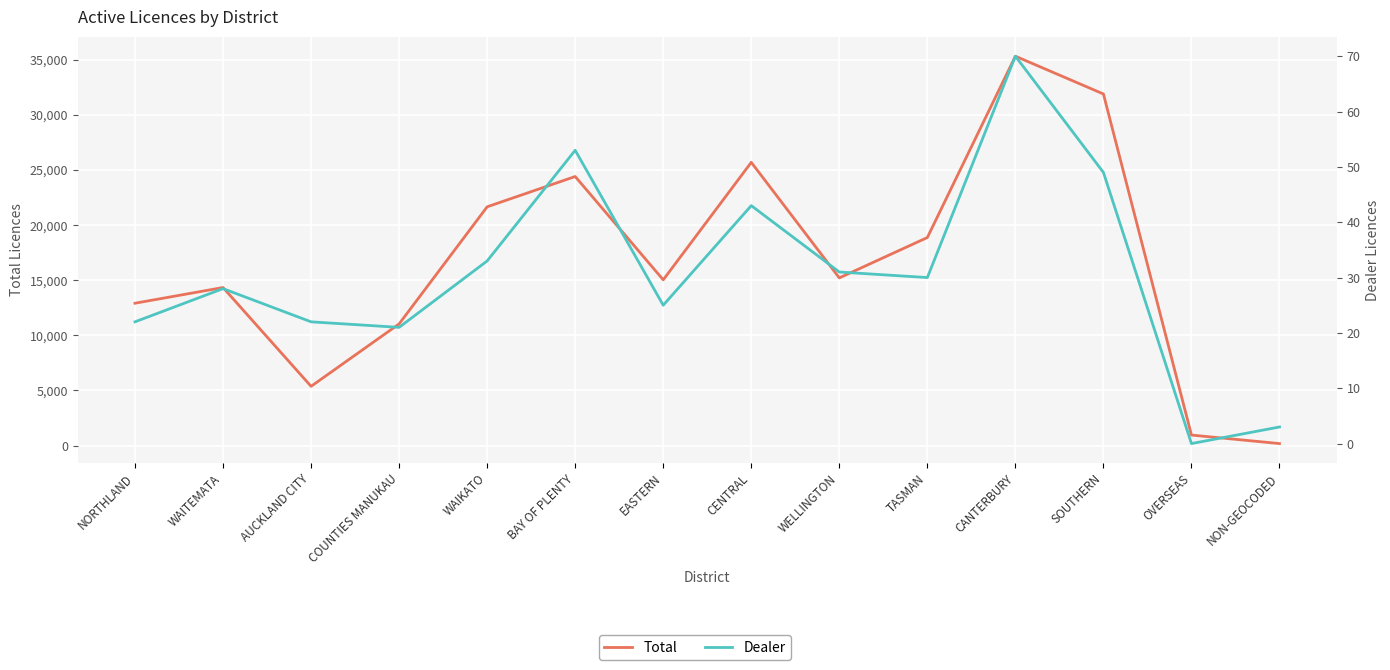

The value of Total at CENTRAL is 8924. True or false?

False